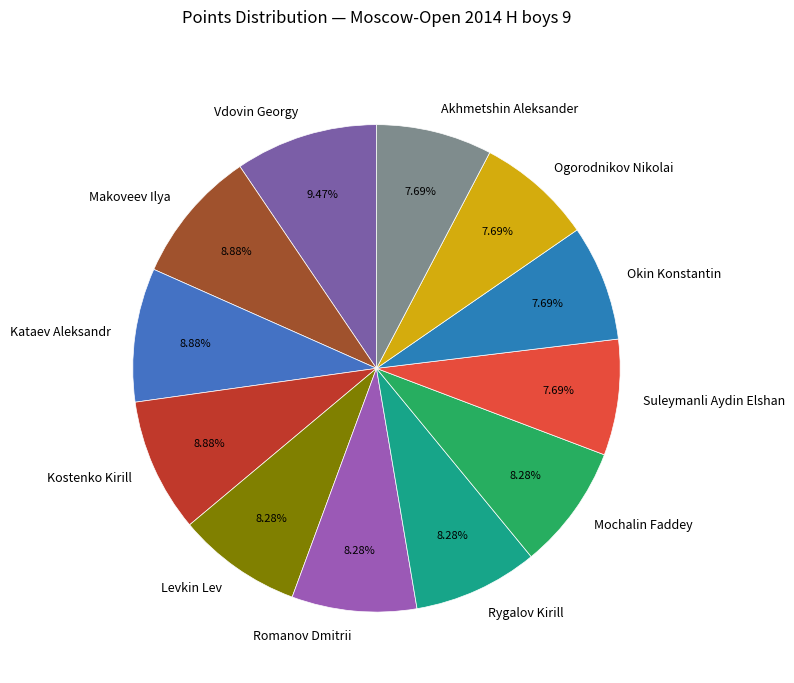

True or false: Mochalin Faddey accounts for 8% of the total.

True